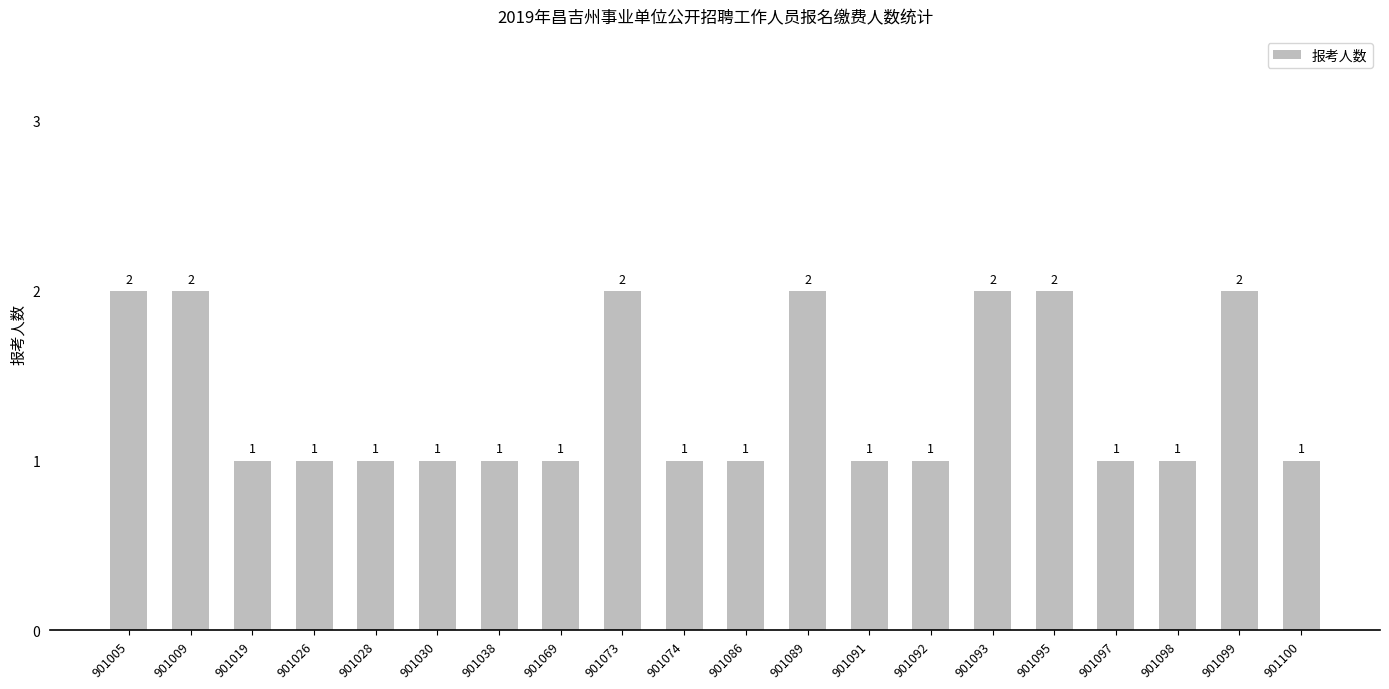

Count the values in the range 1 to 2.

20